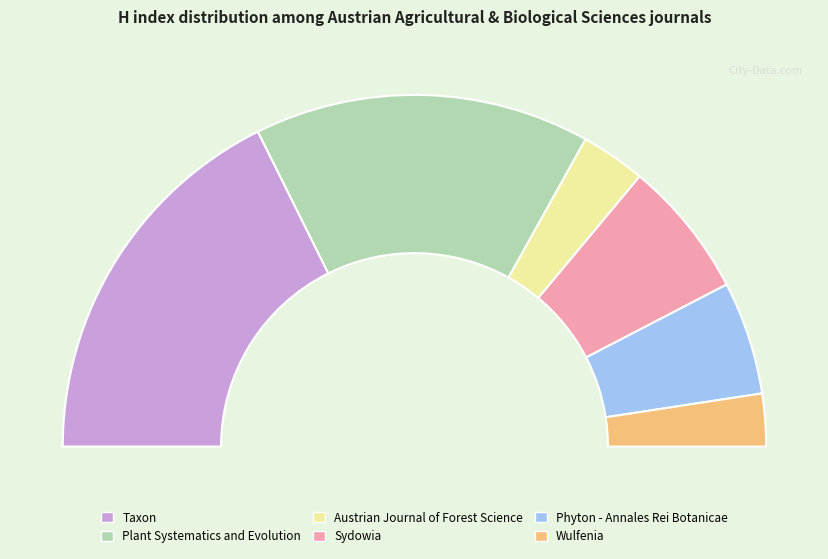

Does any single category account for the majority?

No